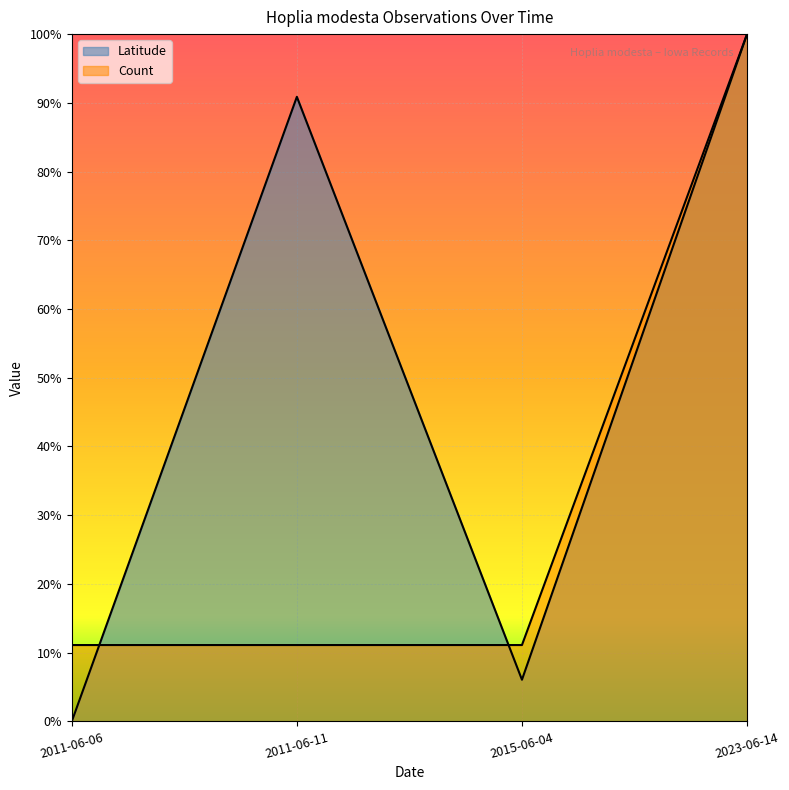

True or false: Count has more than 1 points higher than both neighbors.

False